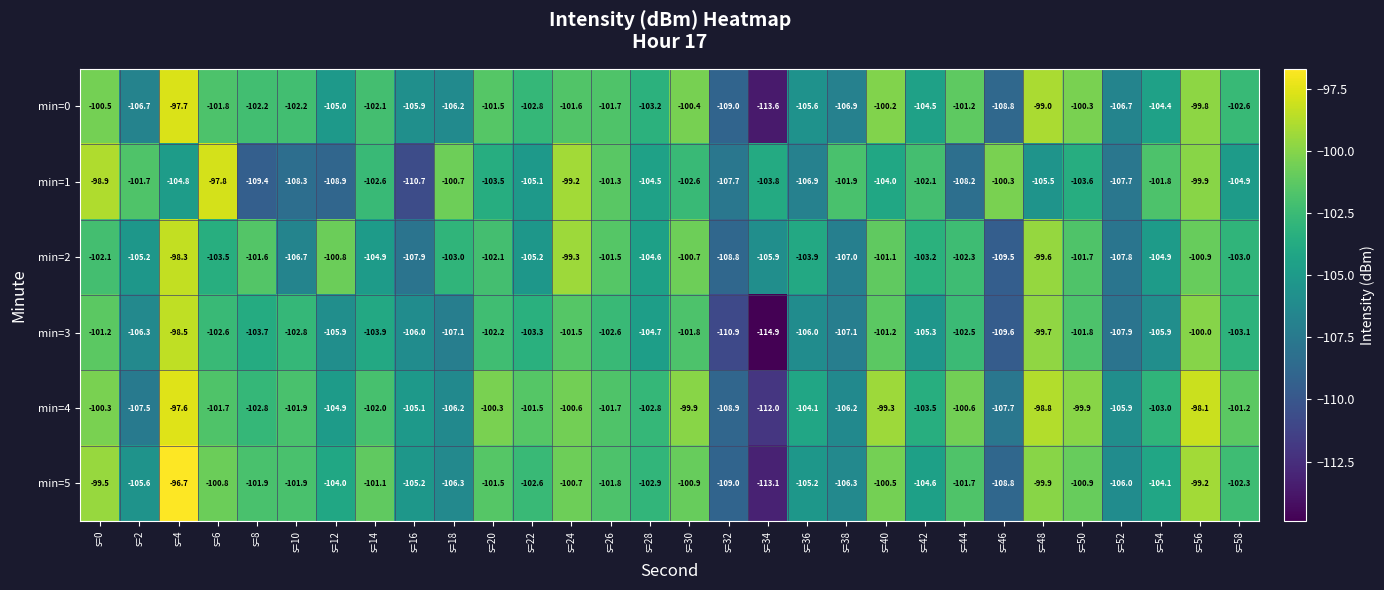

What is the maximum value shown in the chart?

-96.7